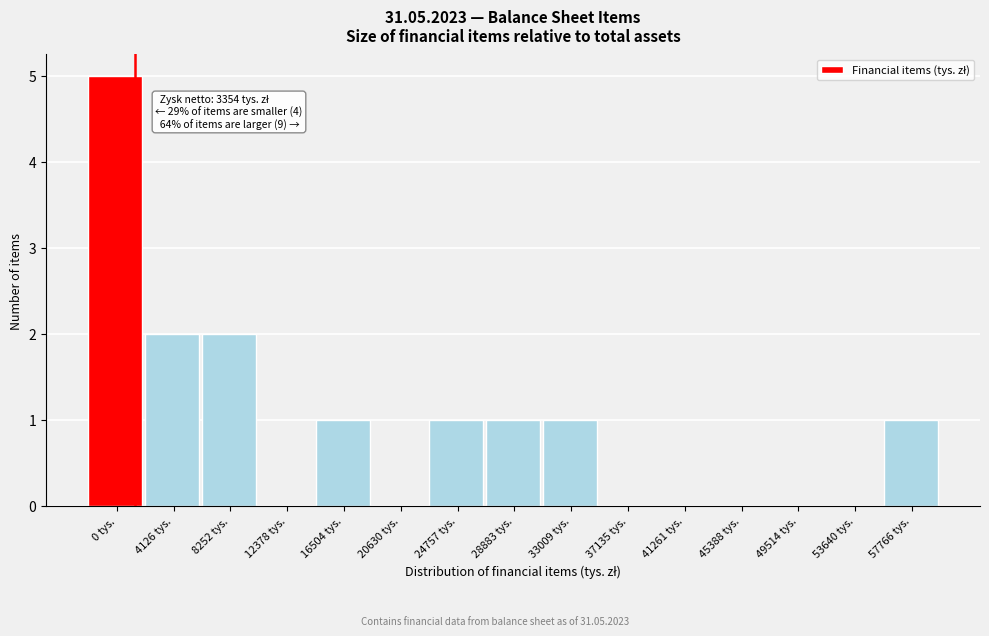

Reading right to left, transcribe all the data shown in this chart.

57766 tys.=1	53640 tys.=0	49514 tys.=0	45388 tys.=0	41261 tys.=0	37135 tys.=0	33009 tys.=1	28883 tys.=1	24757 tys.=1	20630 tys.=0	16504 tys.=1	12378 tys.=0	8252 tys.=2	4126 tys.=2	0 tys.=5